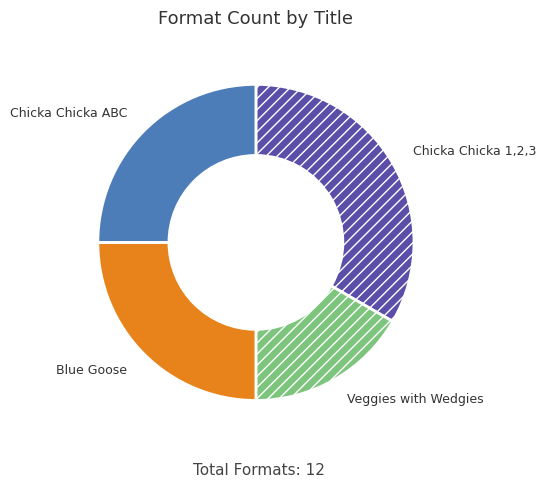

Approximately how many times larger is the value at Chicka Chicka ABC compared to Veggies with Wedgies?

1.5